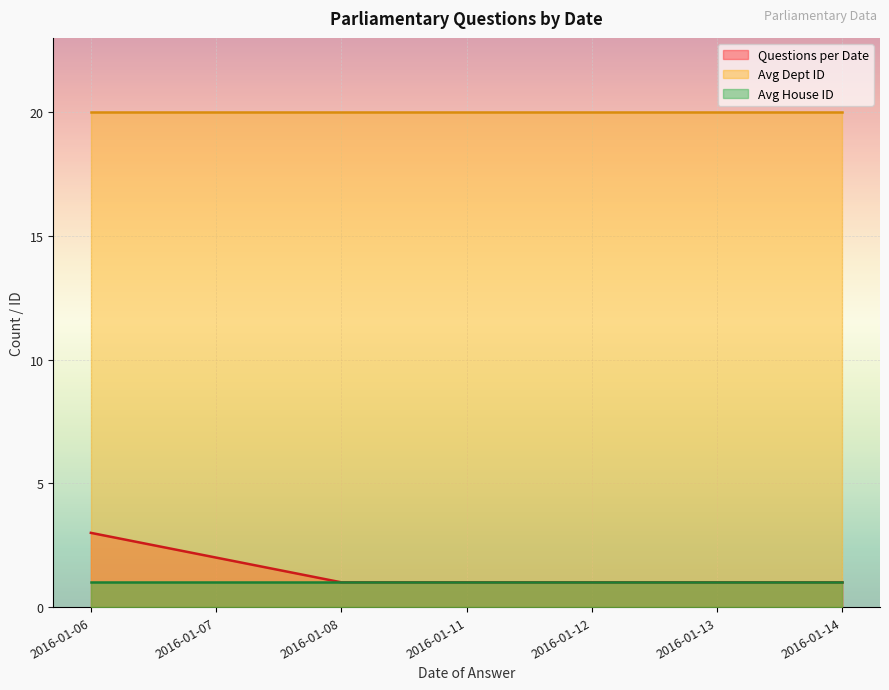

True or false: Avg House ID has a value of 1 at 2016-01-14.

True